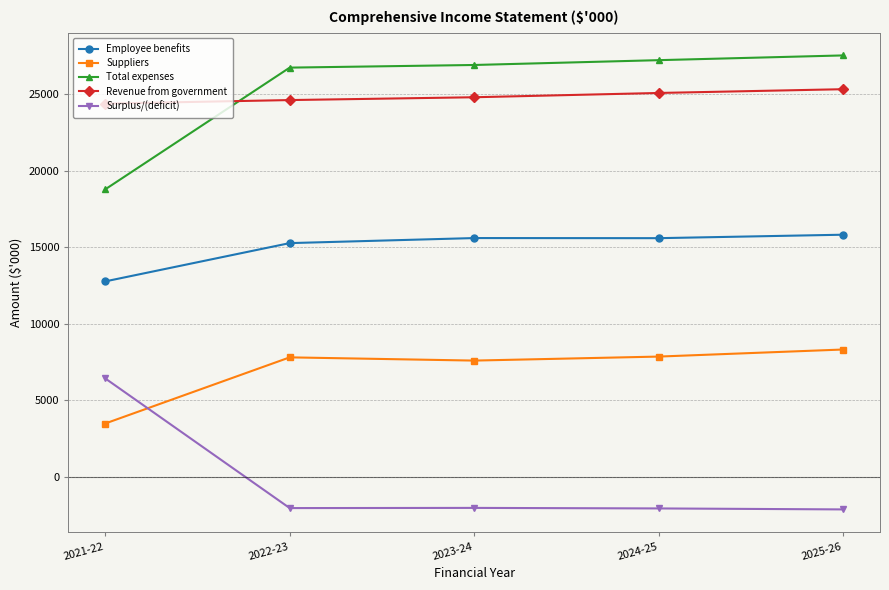

How many values in the Surplus/(deficit) series exceed -2056?

2